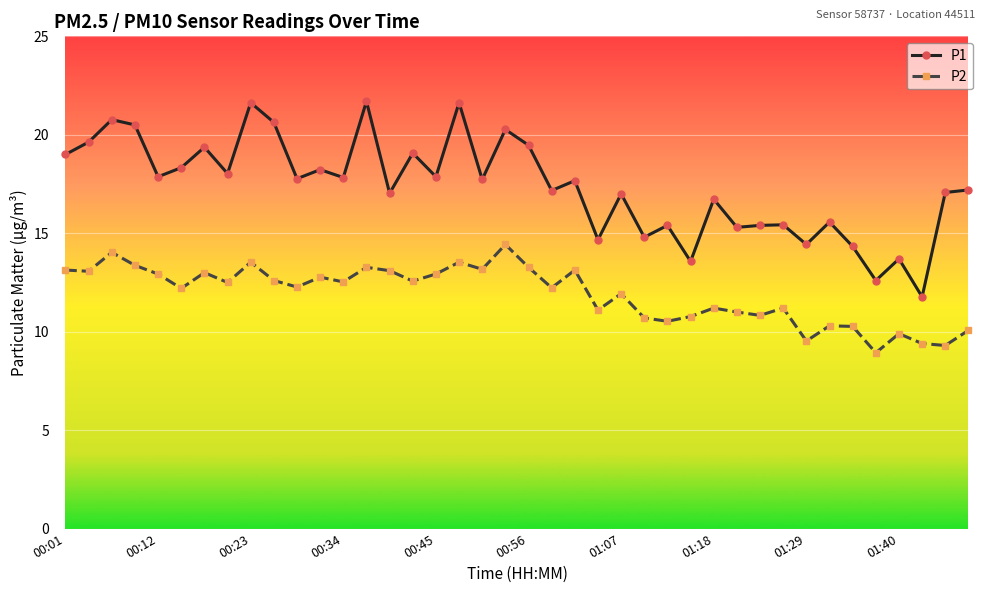

What is the value of the P1 point at the 9th from the left?

21.6